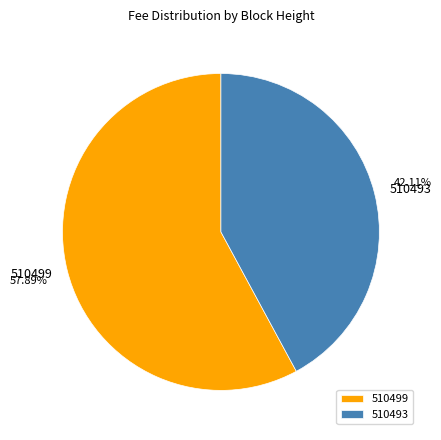

Rank the categories by value from lowest to highest.

510493, 510499